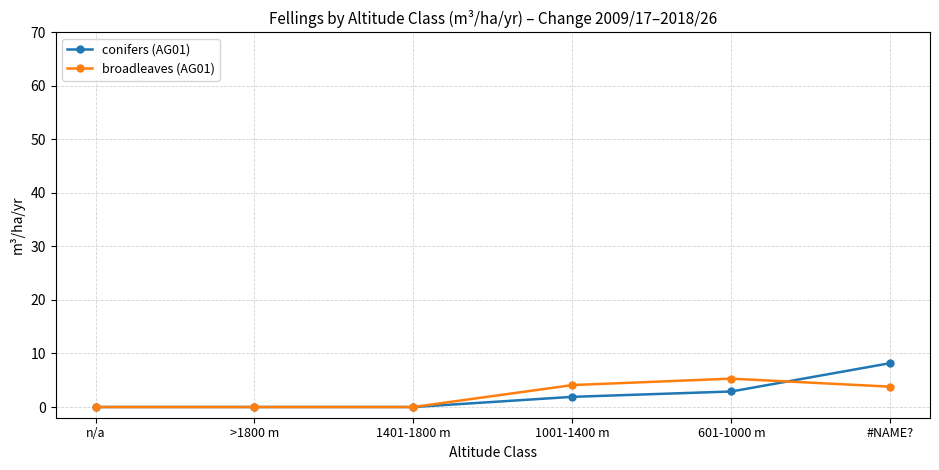

List the series in order of their peak value, highest first.

conifers (AG01), broadleaves (AG01)